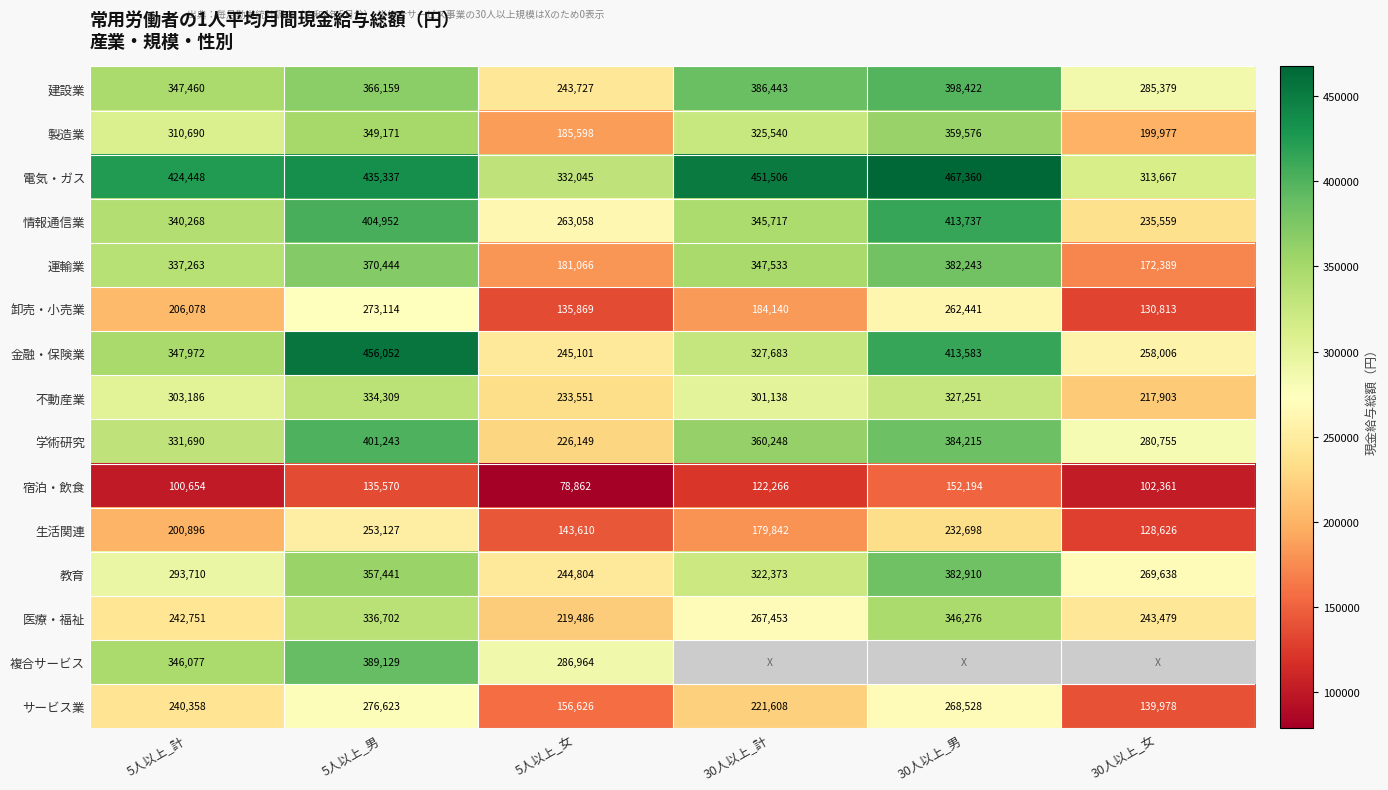

Count the number of data series in this chart.

15